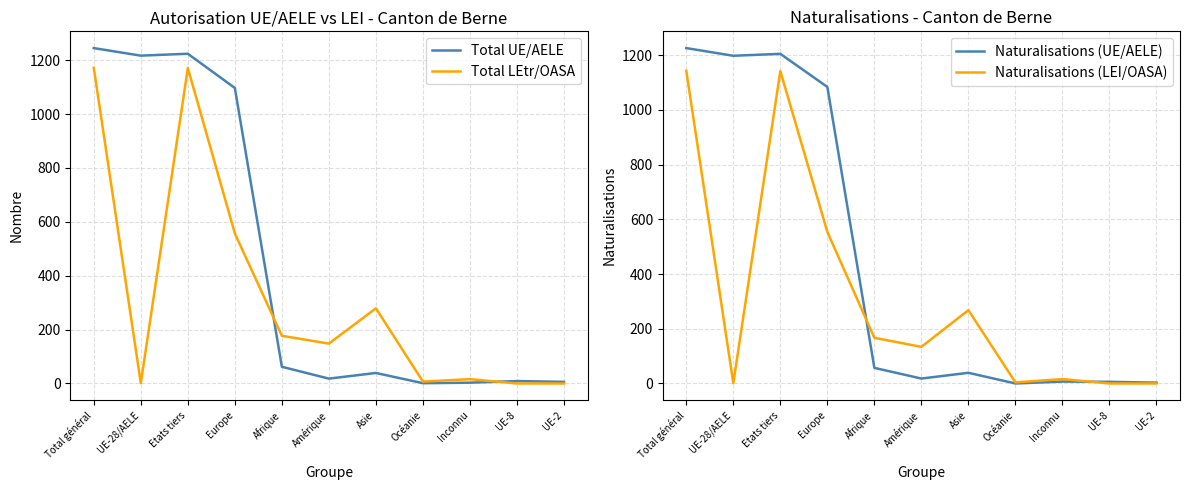

True or false: Total UE/AELE and Naturalisations (UE/AELE) intersect in this chart.

True